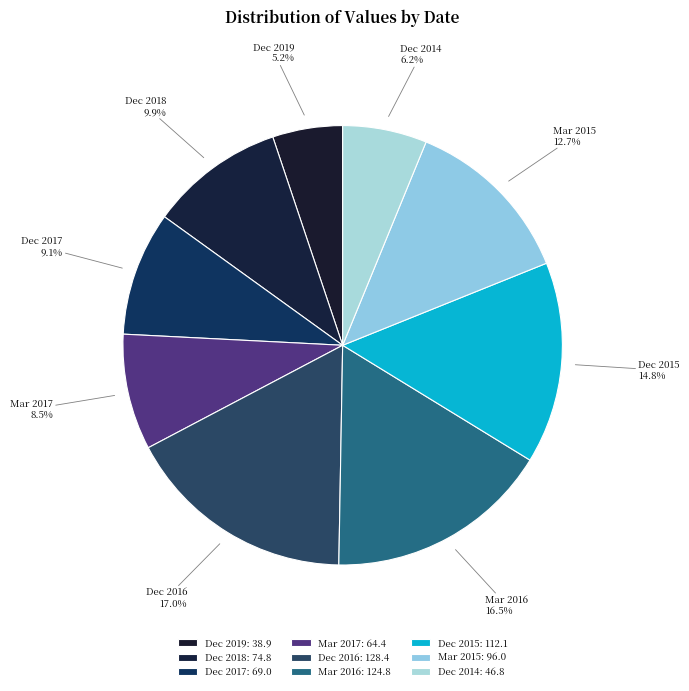

How many segments does this pie chart have?

9